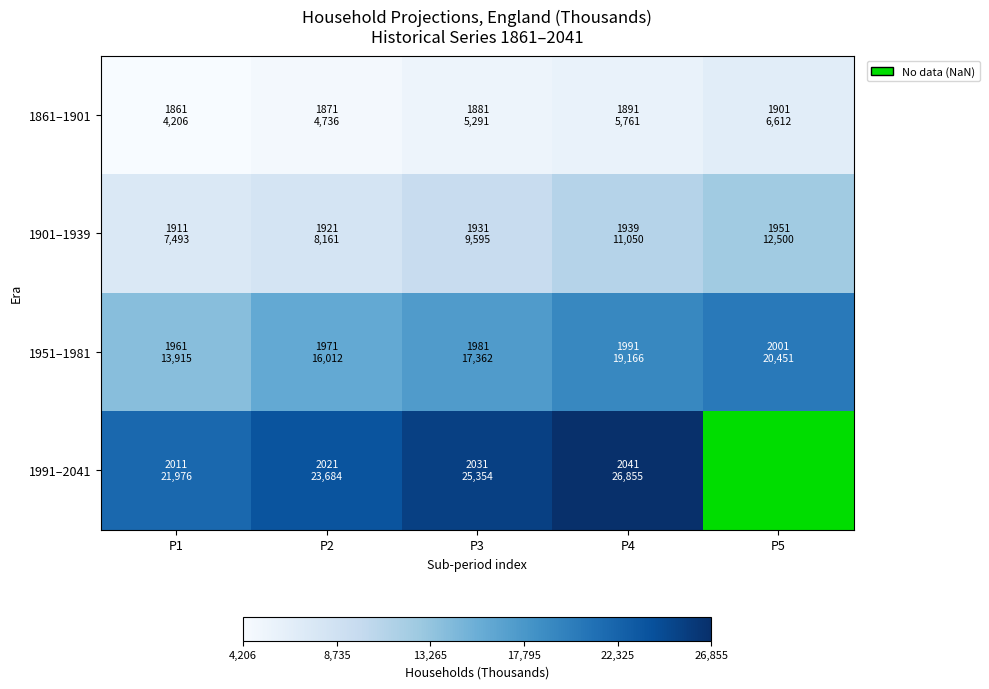

How many data points in 1951–1981 are less than 17362?

2